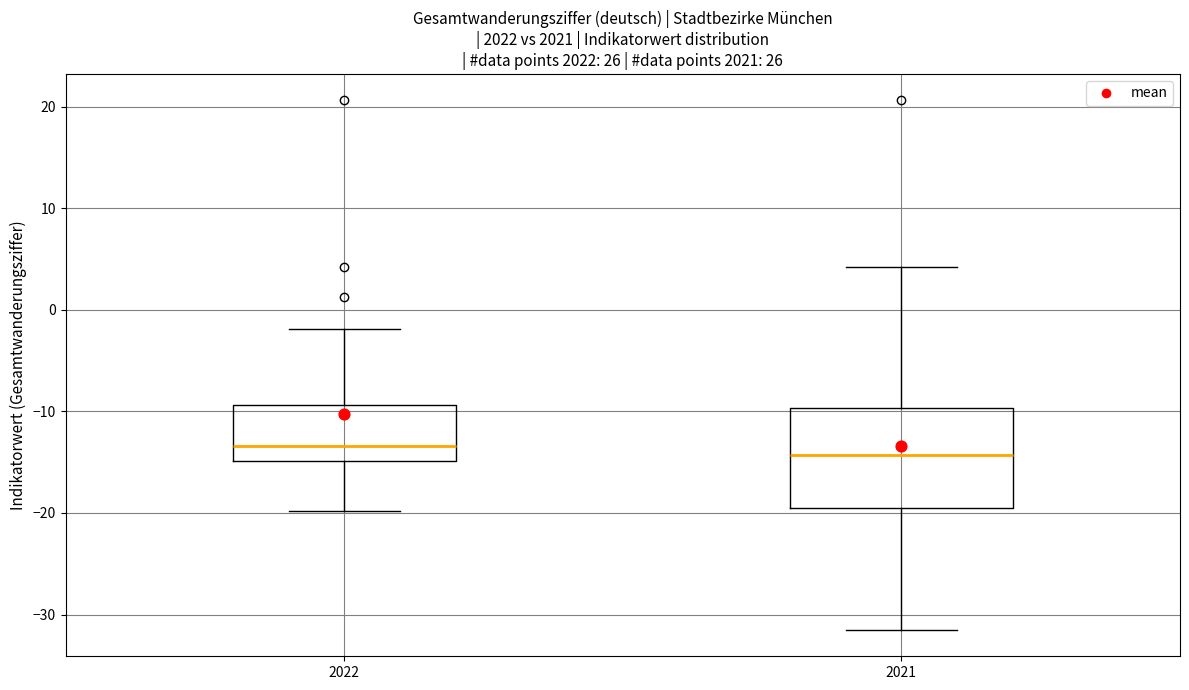

Reading left to right, transcribe this box plot: for each box, give where its median line is, the range the box spans, and where its two whiskers end, as read against the y-axis. The values are not printed on the chart, so give them approximately, as read against the axis.

2022: median -13, box -15 to -9, whiskers -20 to -2
2021: median -14, box -19 to -10, whiskers -31 to 4